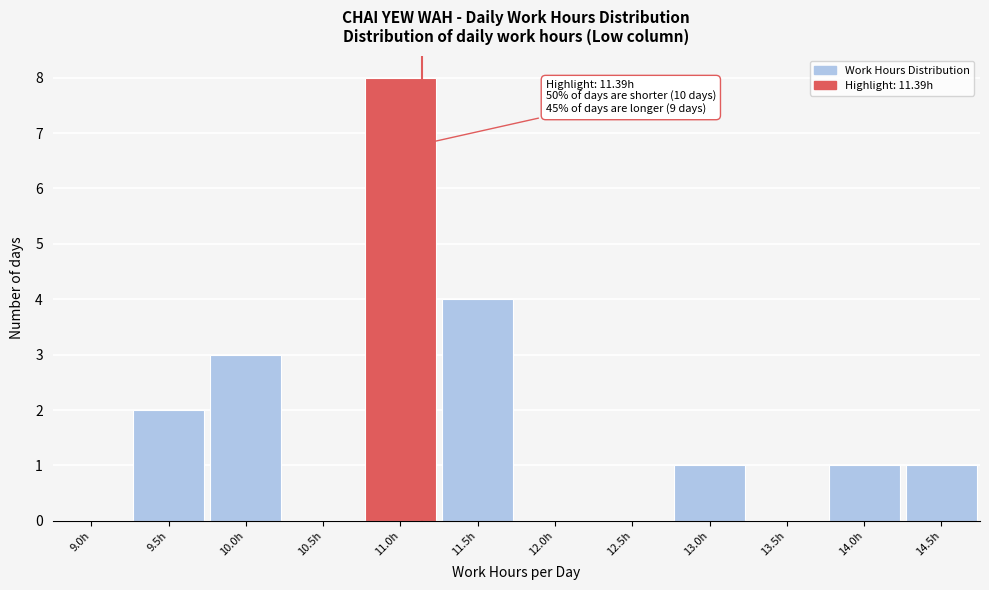

Reading left to right, list all the values displayed in this chart.

9.0h=0	9.5h=2	10.0h=3	10.5h=0	11.0h=8	11.5h=4	12.0h=0	12.5h=0	13.0h=1	13.5h=0	14.0h=1	14.5h=1